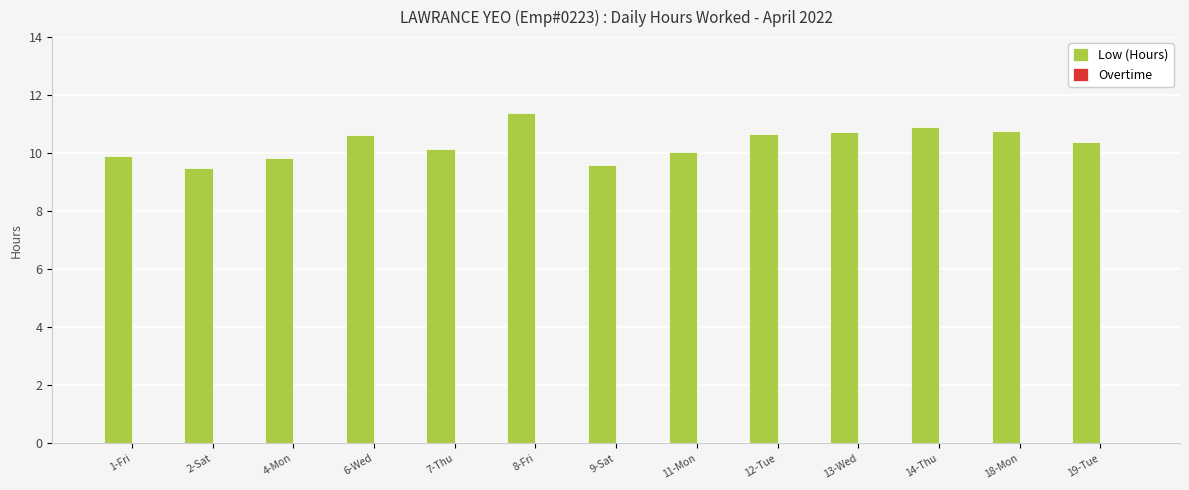

What is the difference between the second highest and second lowest values?

1.3